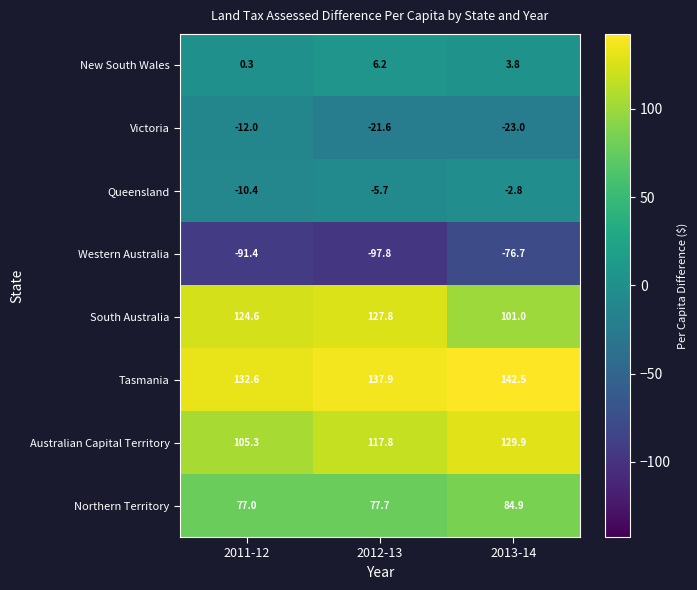

Rank the series by their maximum value, from lowest to highest.

Western Australia, Victoria, Queensland, New South Wales, Northern Territory, South Australia, Australian Capital Territory, Tasmania